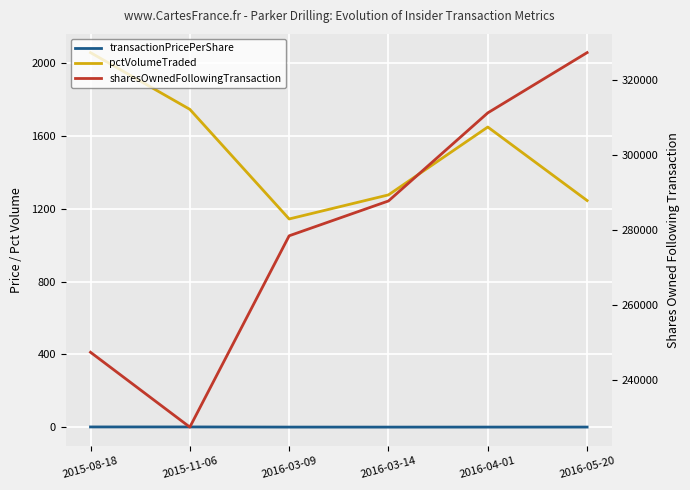

Where is the first local minimum for pctVolumeTraded?

2016-03-09